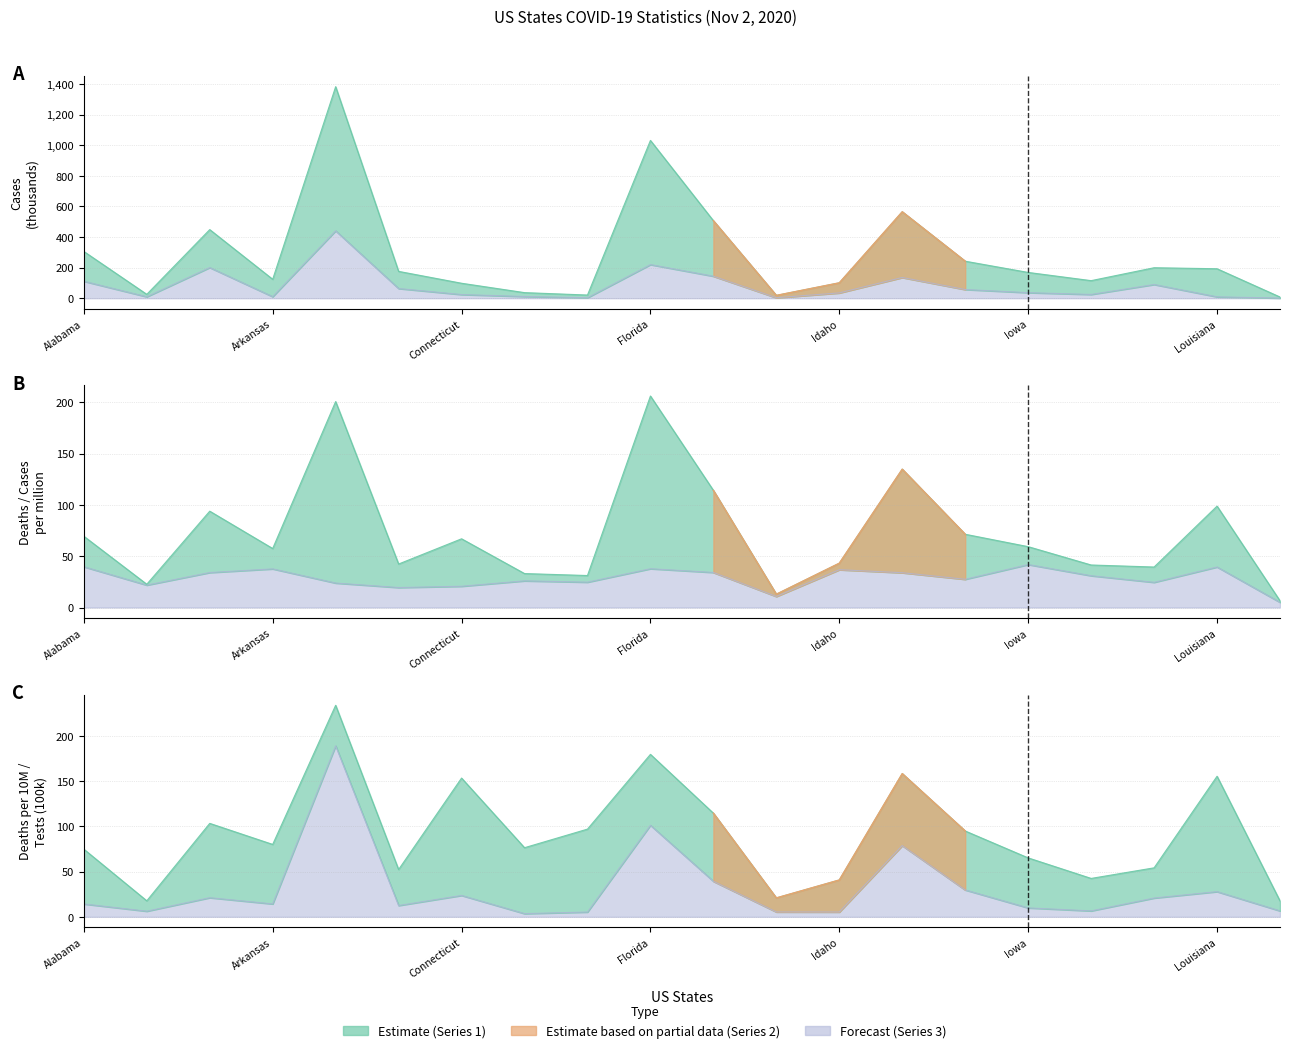

Where is Deaths nearest to the value 106?

Louisiana